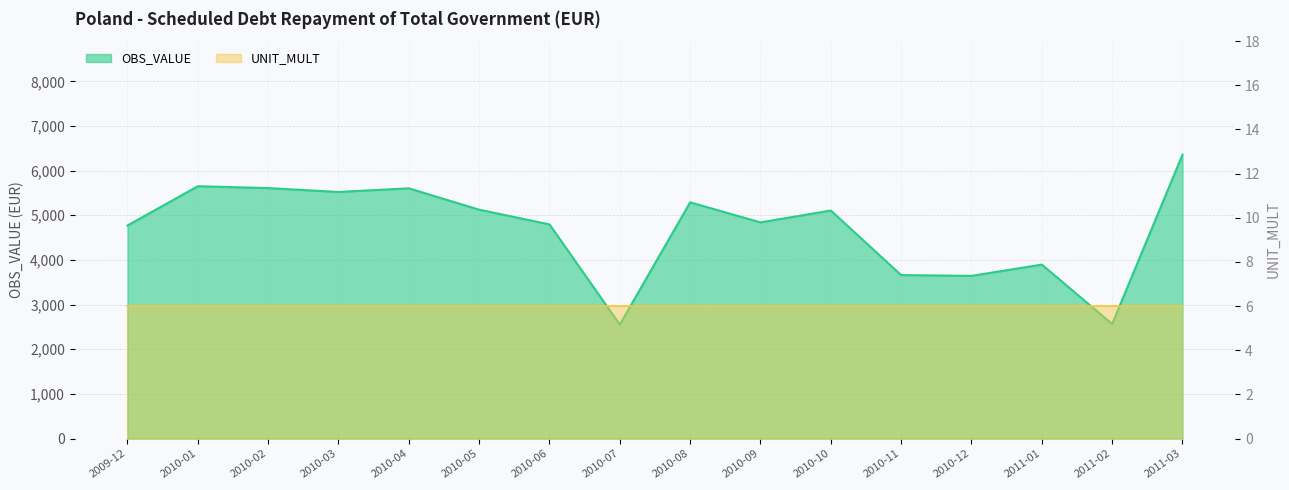

The chart shows a value of 6356.3 at 2011-03. True or false?

True